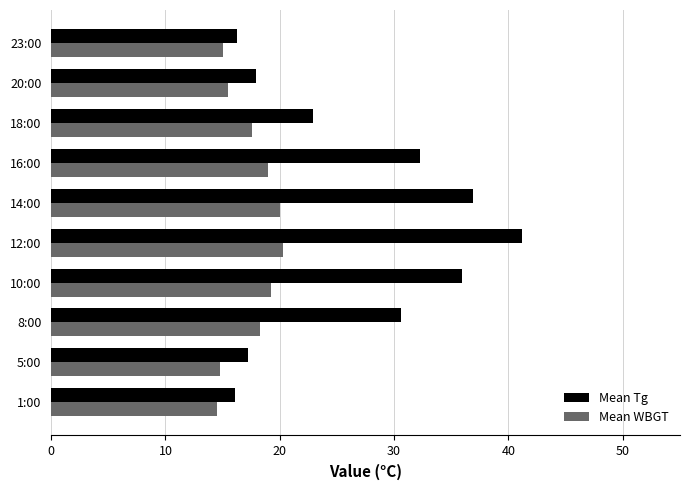

What is the highest value of the Mean WBGT series?

20.3